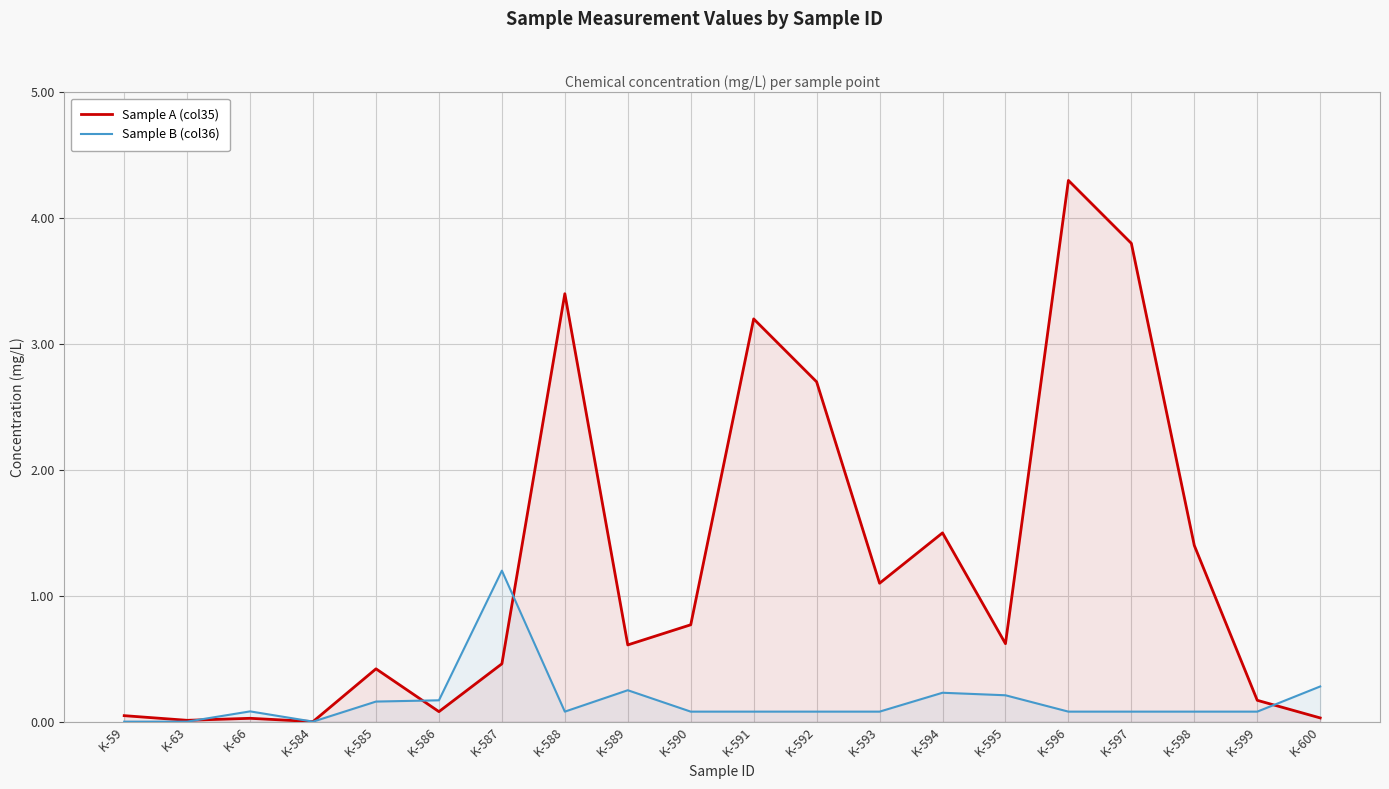

In Sample A (col35), how many points are lower than both neighbors (excluding endpoints)?

6